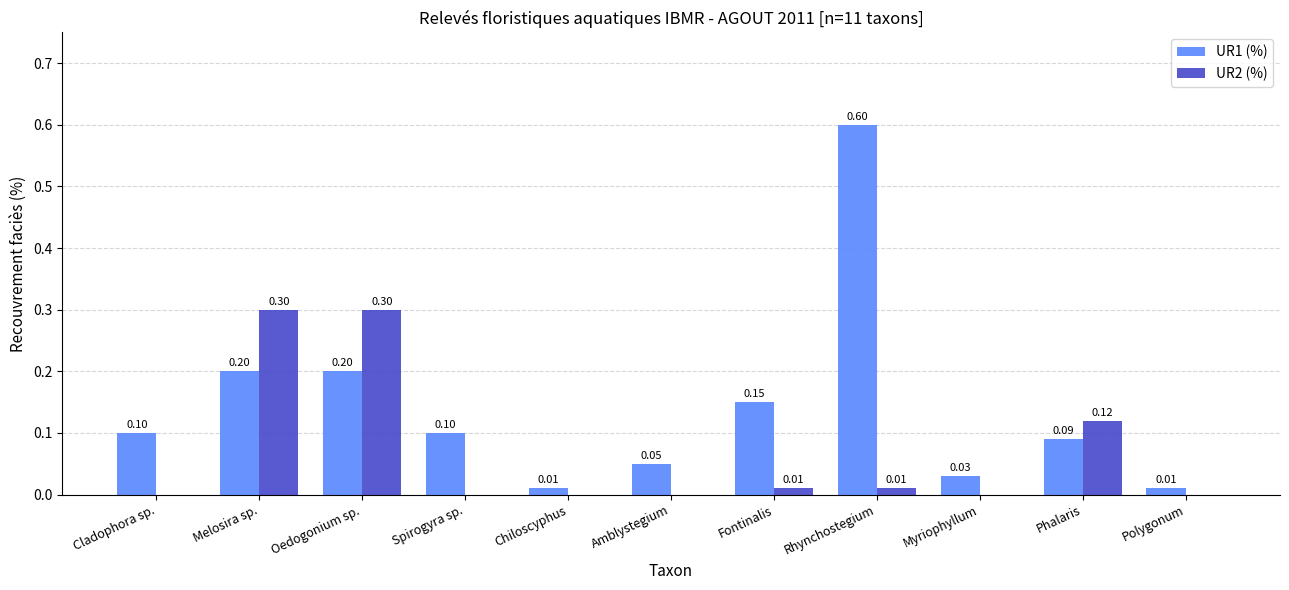

Which series has the largest total across all categories?

UR1 (%)